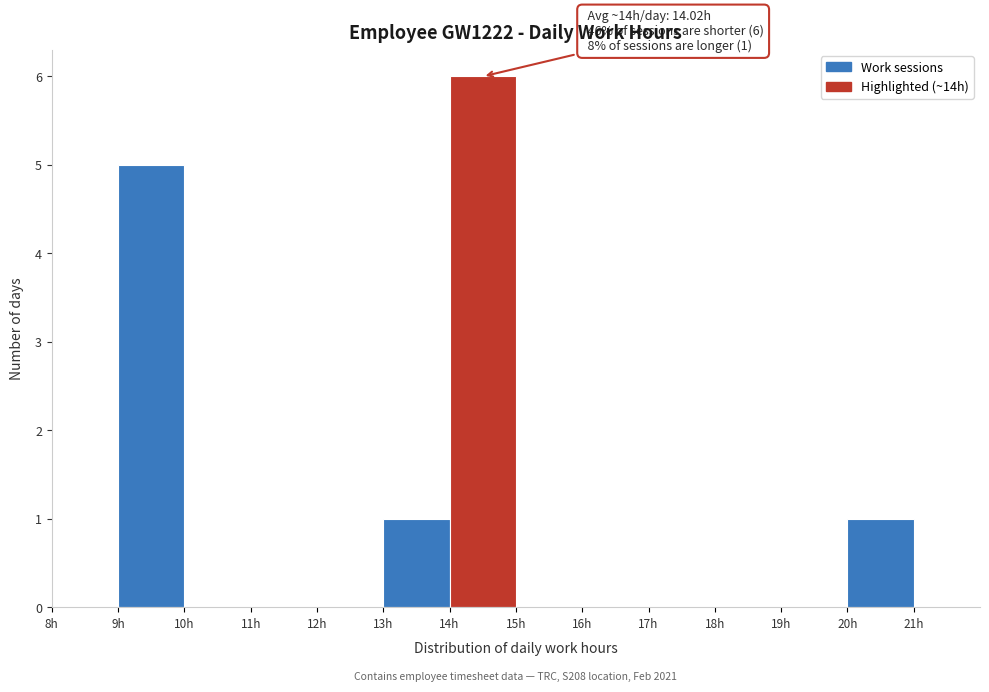

Which range on the x-axis has the tallest bar?

14 to 15